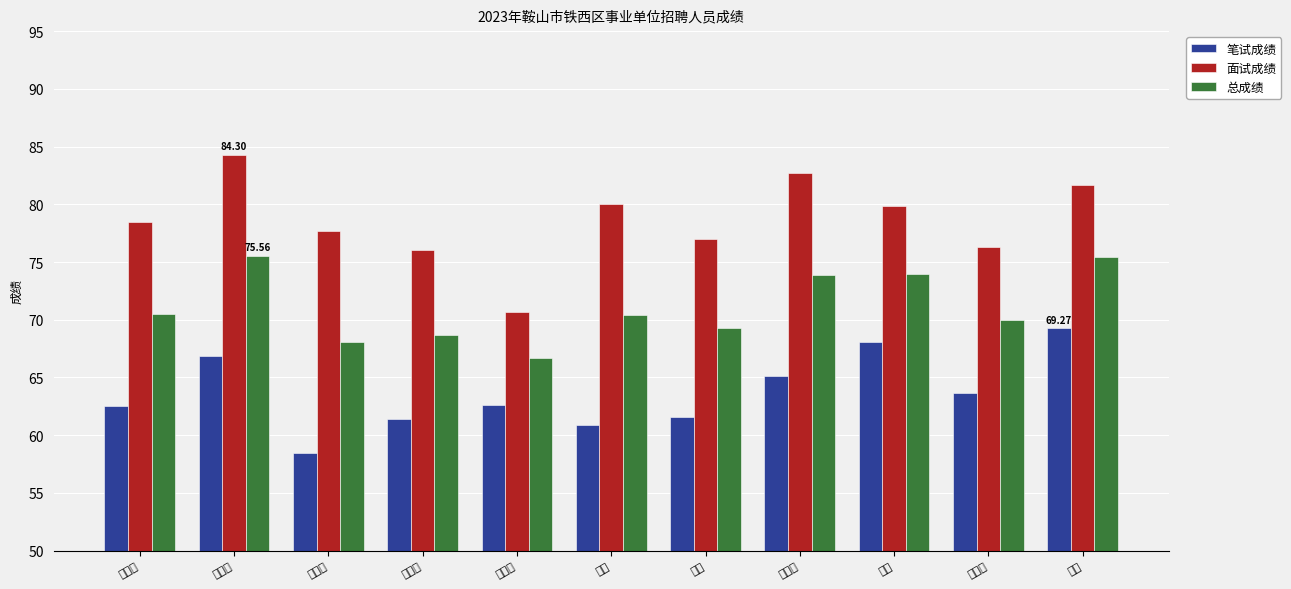

What is the lowest value of the 笔试成绩 series?

58.5